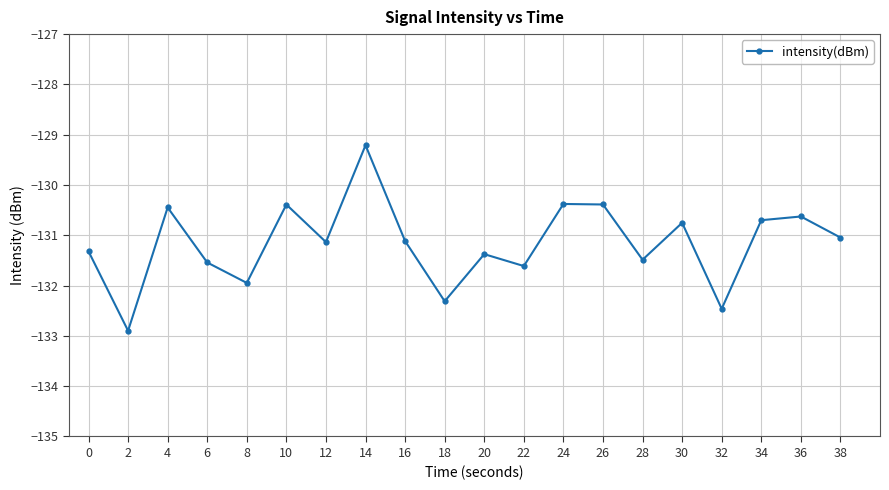

Reading right to left, list all the values displayed in this chart.

38=-131.0	36=-130.6	34=-130.7	32=-132.5	30=-130.8	28=-131.5	26=-130.4	24=-130.4	22=-131.6	20=-131.4	18=-132.3	16=-131.1	14=-129.2	12=-131.1	10=-130.4	8=-131.9	6=-131.5	4=-130.4	2=-132.9	0=-131.3